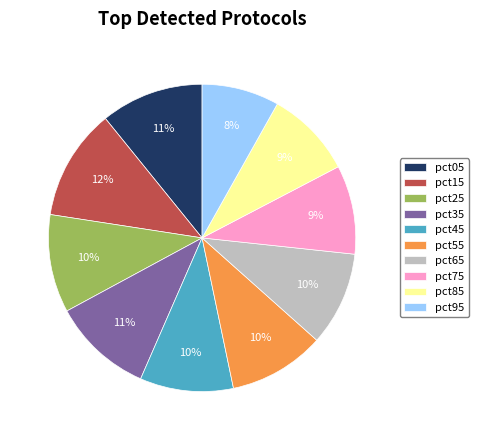

To the nearest percent, what is the difference between the largest and smallest slice percentages?

4%